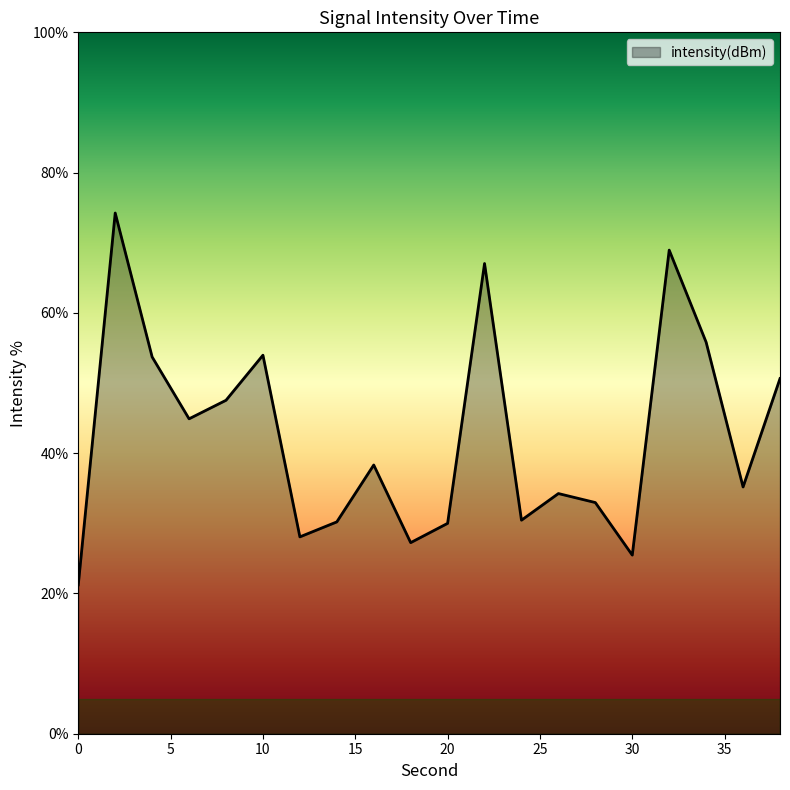

What is the greatest value displayed?

74.2